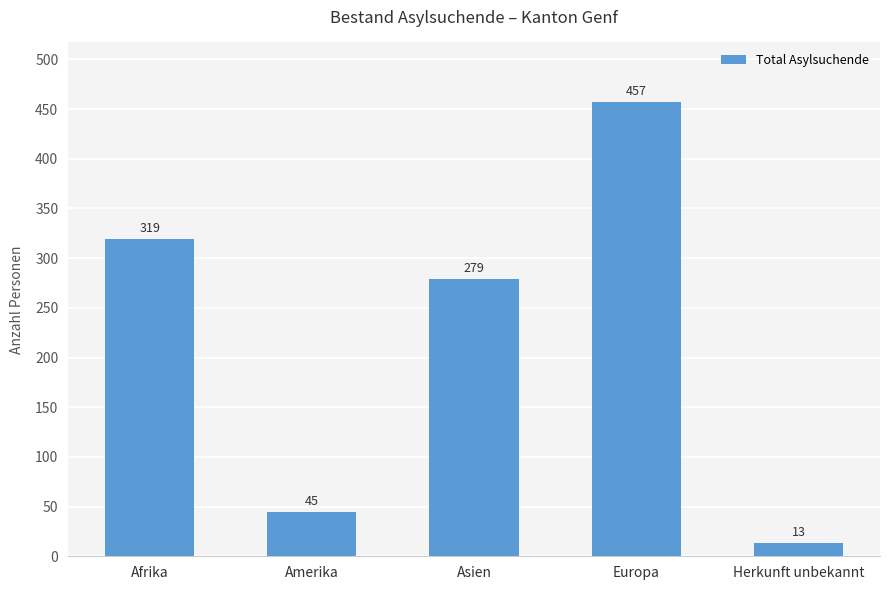

True or false: the data shows 279 at Asien.

True